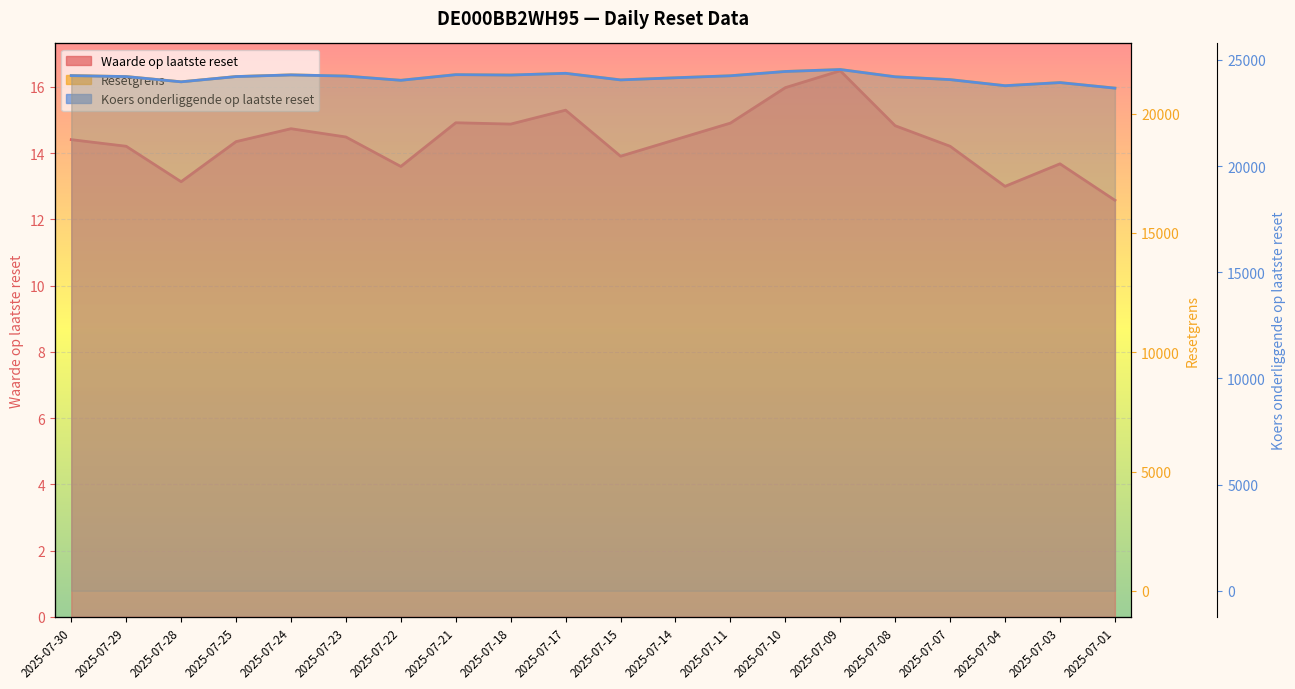

The value of Waarde op laatste reset at 2025-07-11 is 25.1. True or false?

False